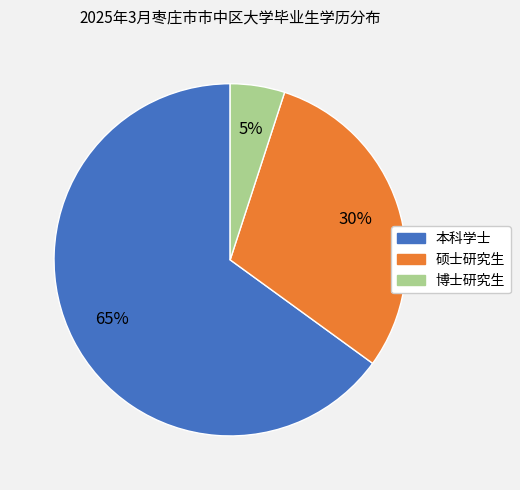

True or false: 硕士研究生 accounts for 30% of the total.

True